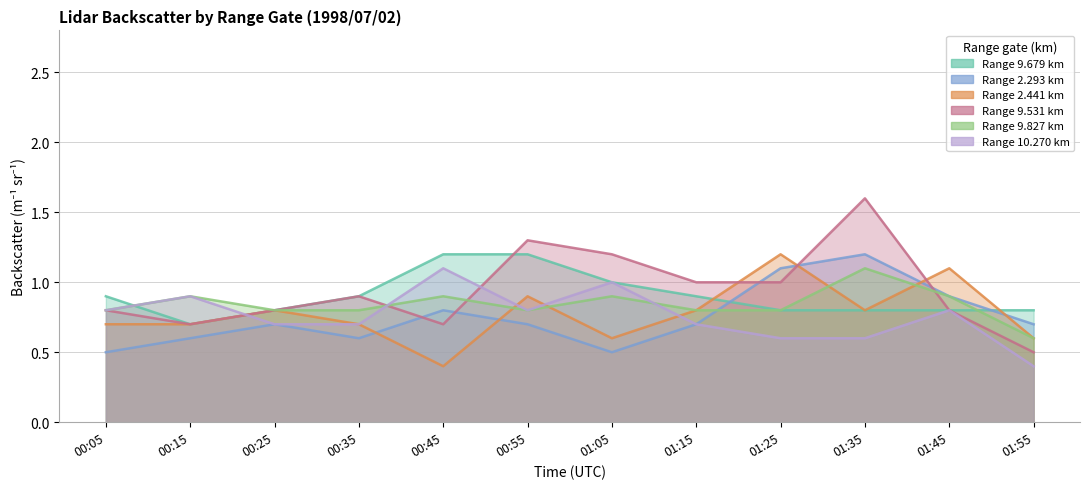

Is it true that 2.293 equals 0.8 at 00:45?

True